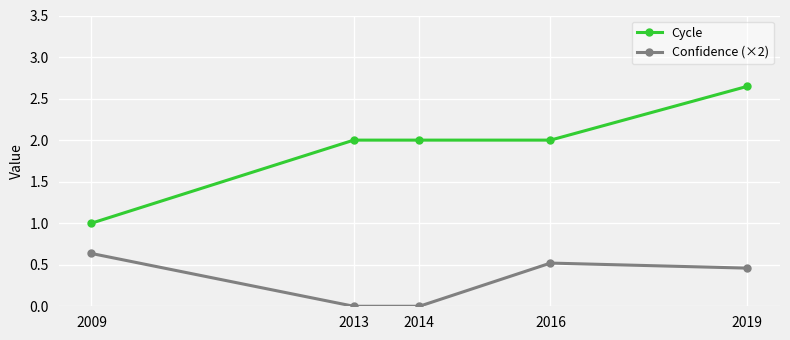

Count the number of categories in the chart.

5